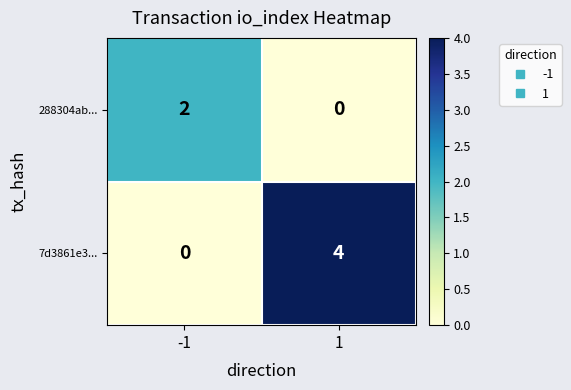

Is it true that 288304ab... equals 1 at -1?

False